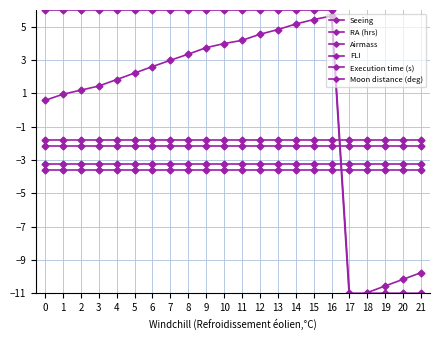

True or false: Execution time (s) and FLI intersect in this chart.

False